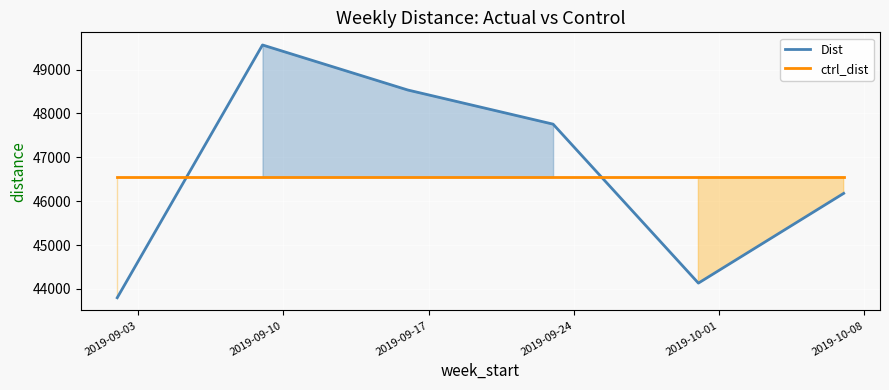

List the series in order of their overall mean, lowest first.

ctrl_dist, Dist